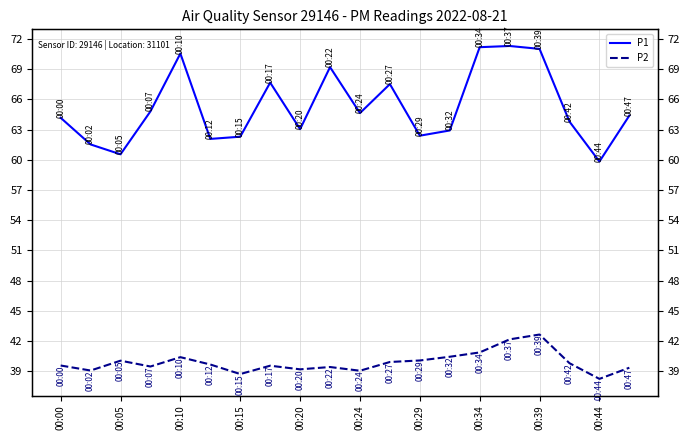

Is it true that P1 equals 71.3 at 15?

True